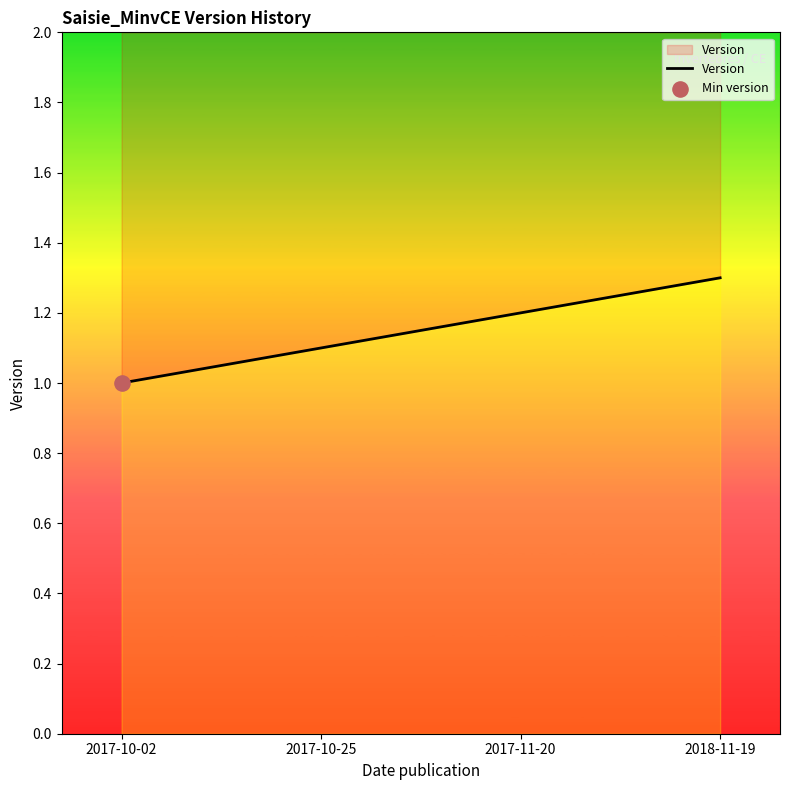

What is the ratio of the value at 2017-10-25 to the value at 2018-11-19?

0.8